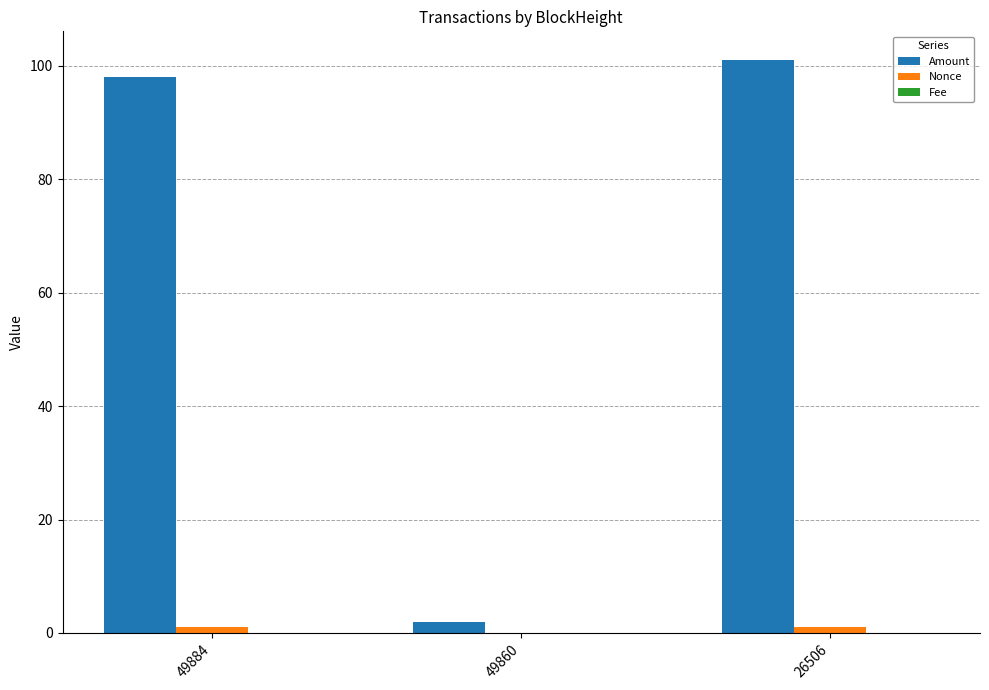

Are the bars horizontal?

No